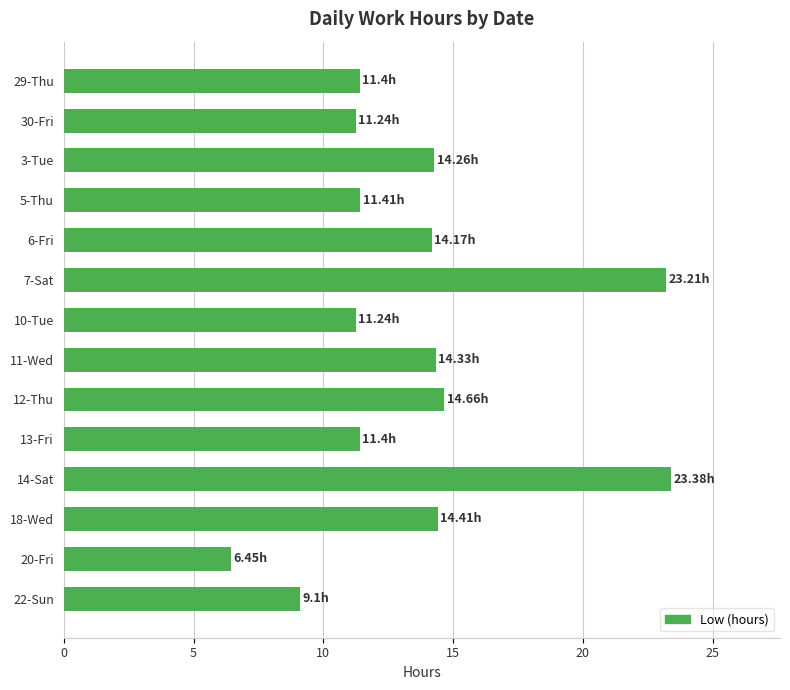

Approximately how many times larger is the value at 5-Thu compared to 30-Fri?

1.0